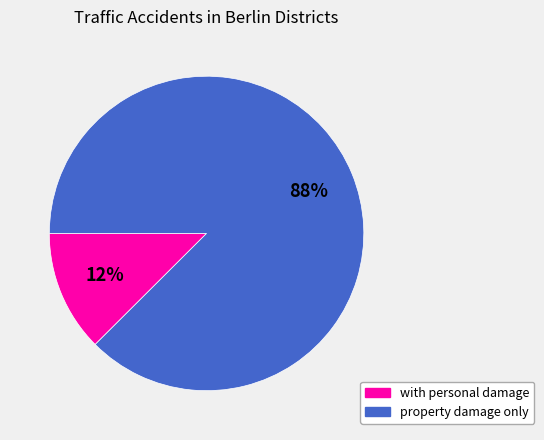

To the nearest percent, what is the average slice percentage?

50%